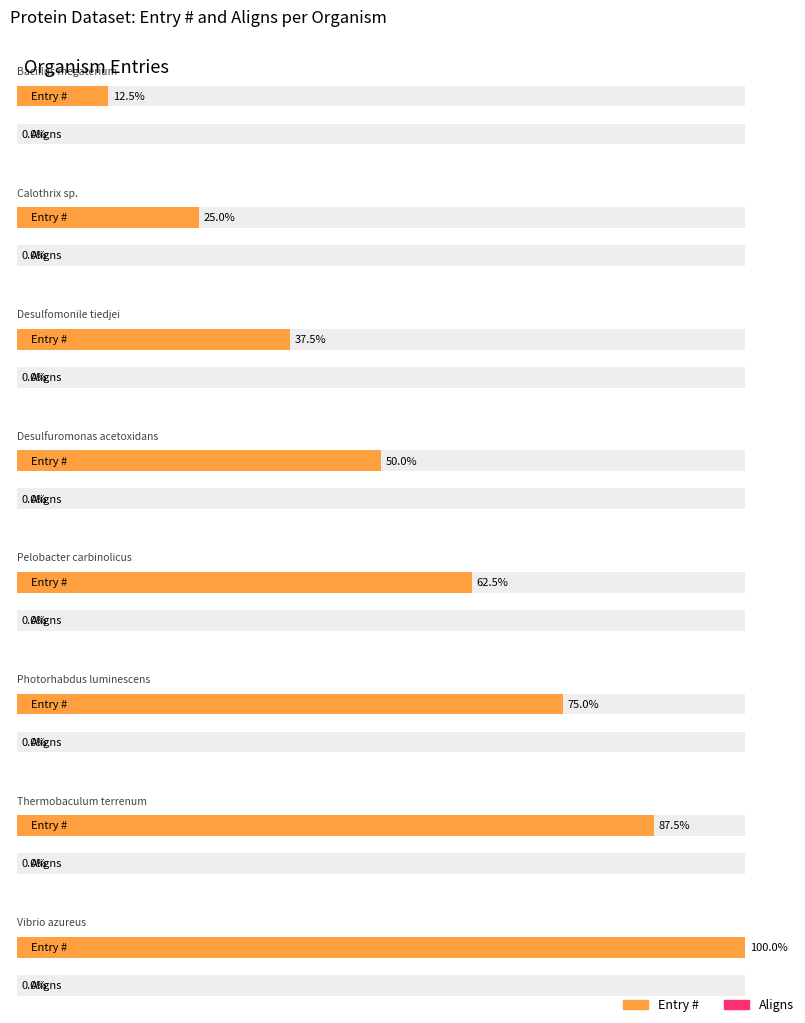

How many groups of bars are there?

8